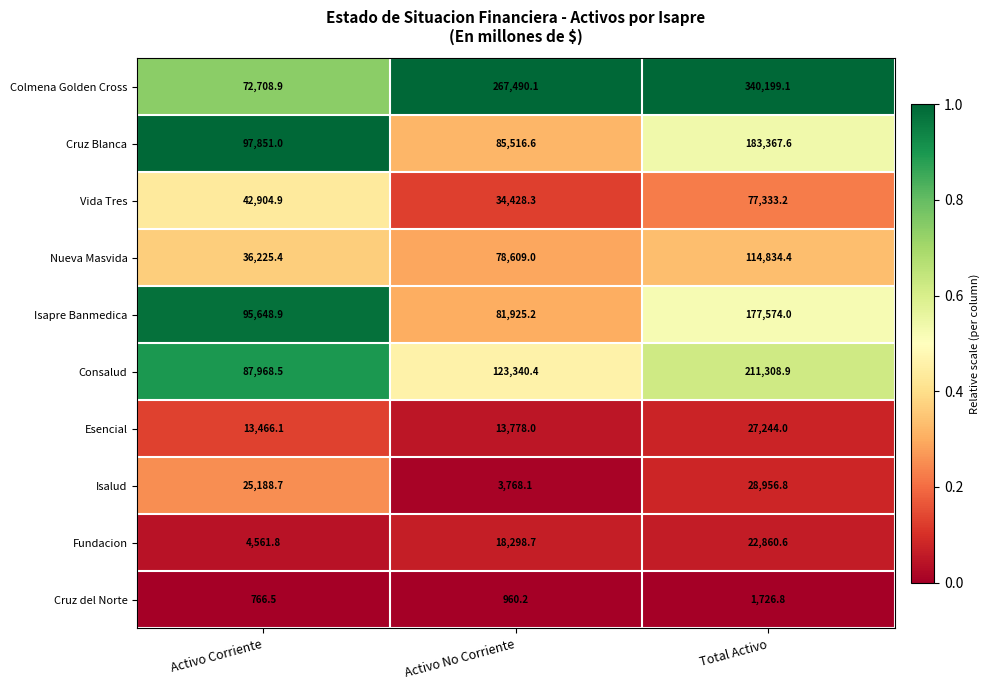

What is the maximum value for Isapre Banmedica?

177574.0